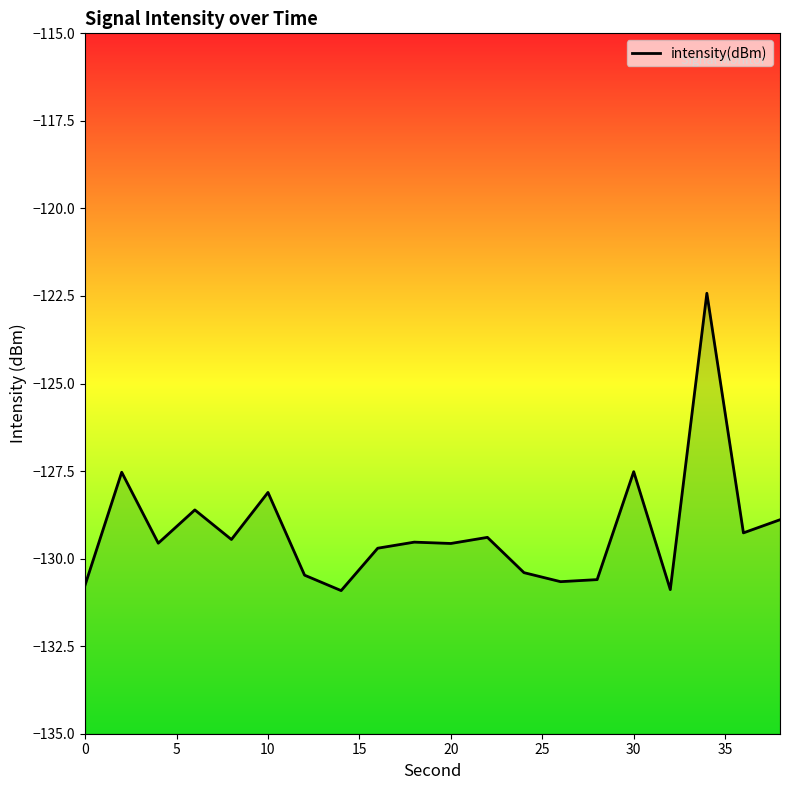

The chart shows a value of -207.0 at 18. True or false?

False